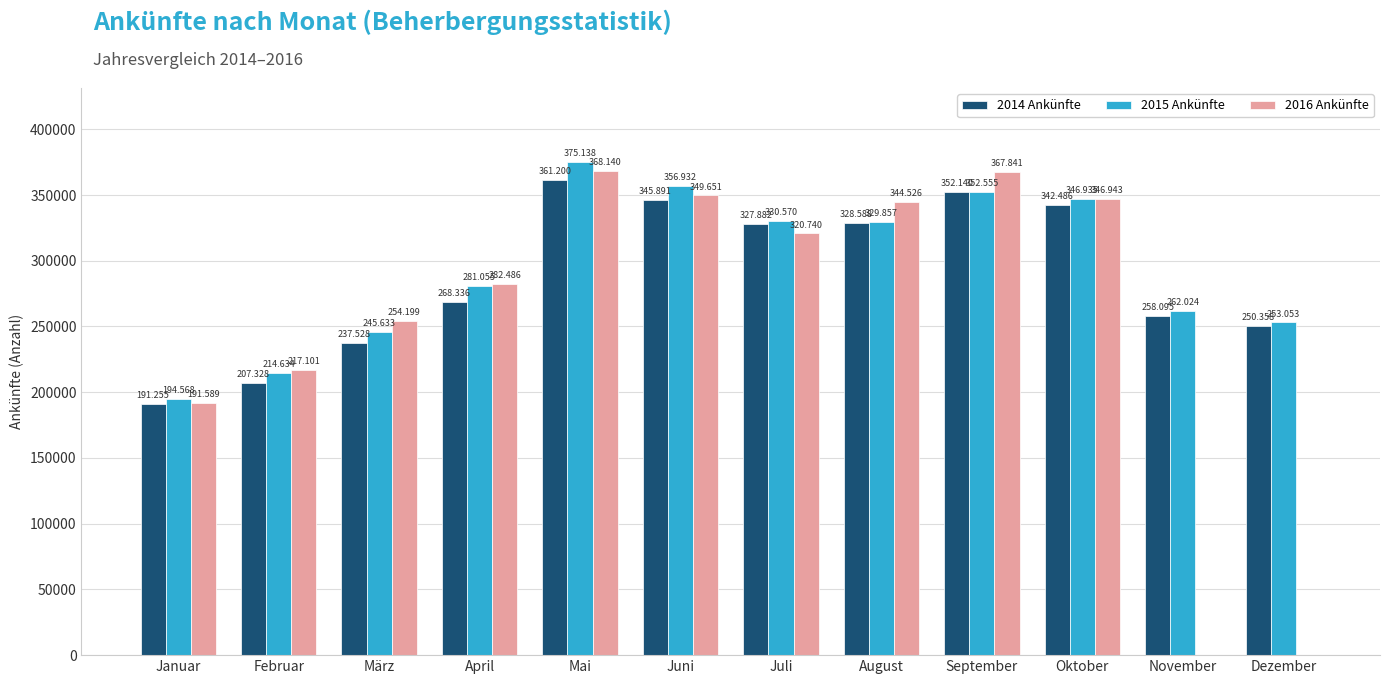

What are all the series names shown in the legend?

2014 Ankünfte, 2015 Ankünfte, 2016 Ankünfte